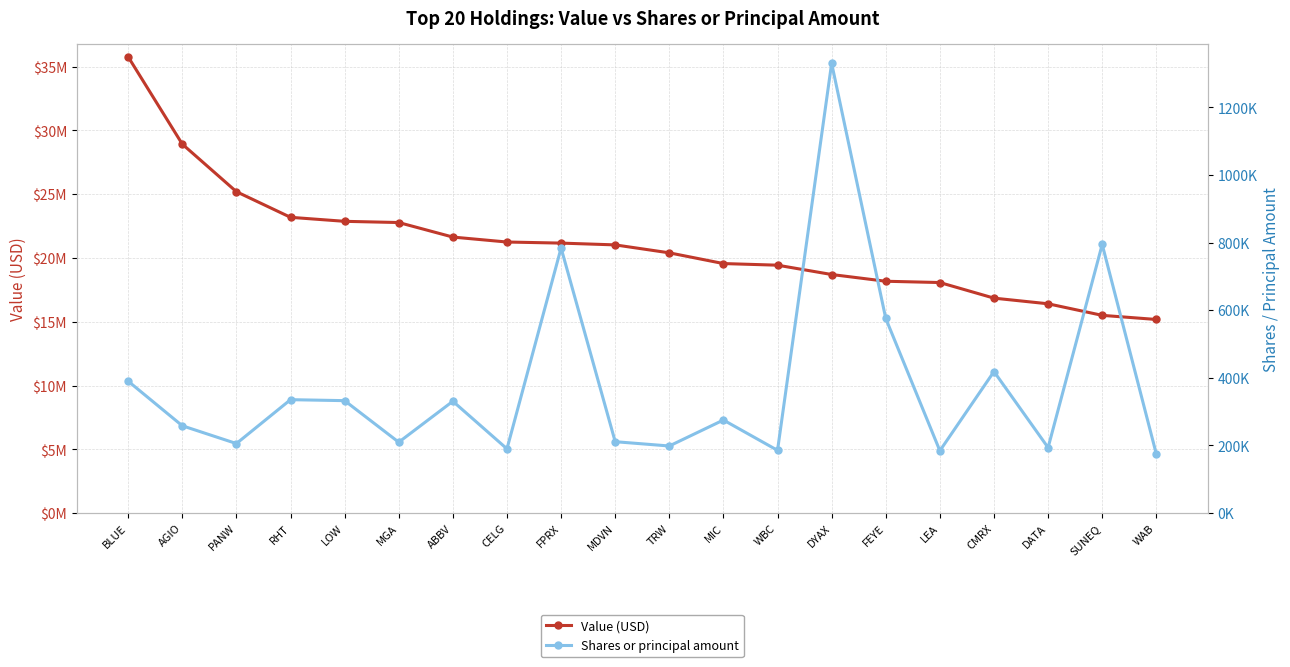

What is the total value across all series at LOW?

23208500